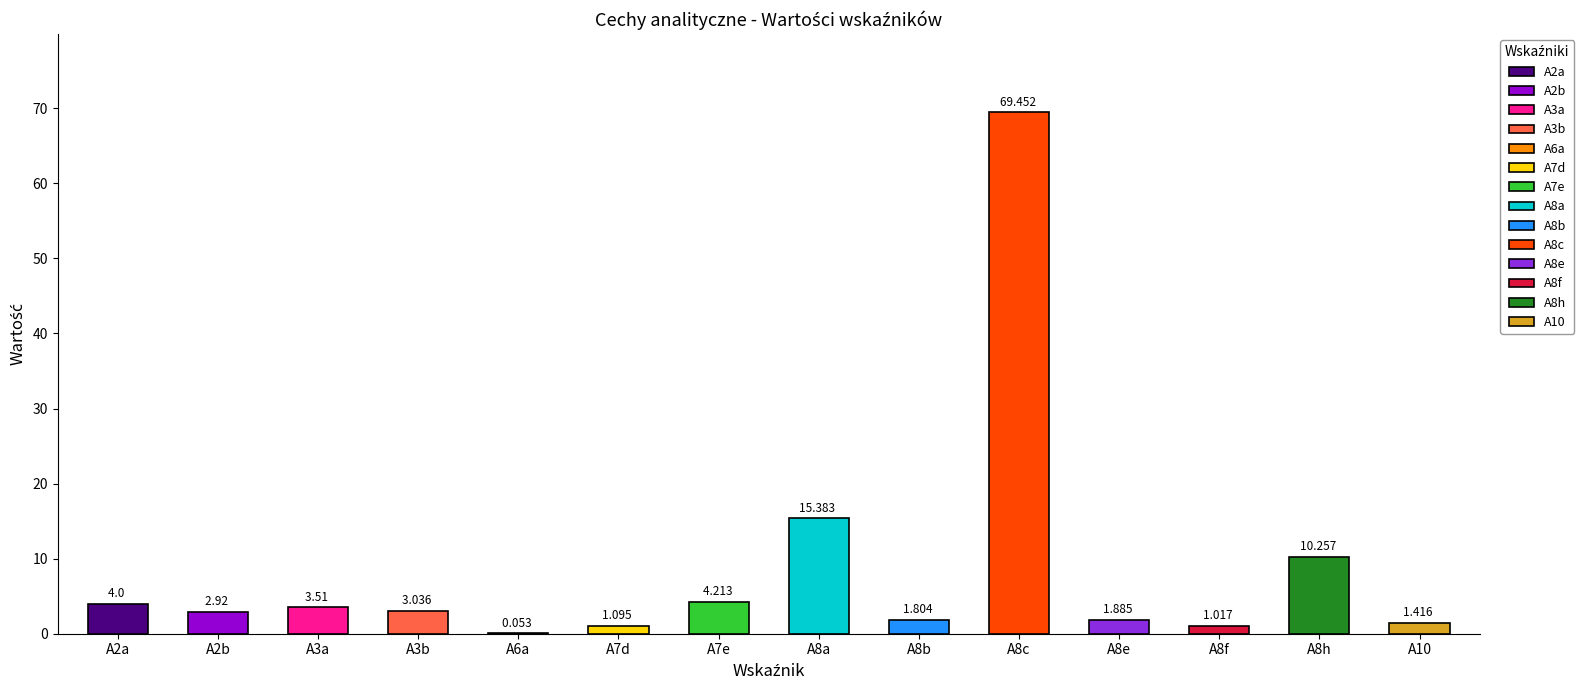

What is the value of the 5th bar from the left?

0.1